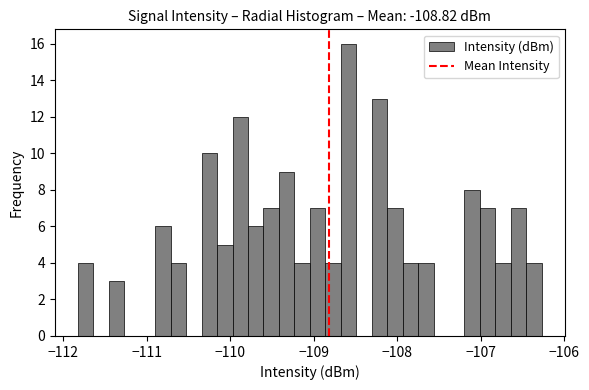

Read against the x-axis, roughly where is the centre of the tallest bar?

-108.6